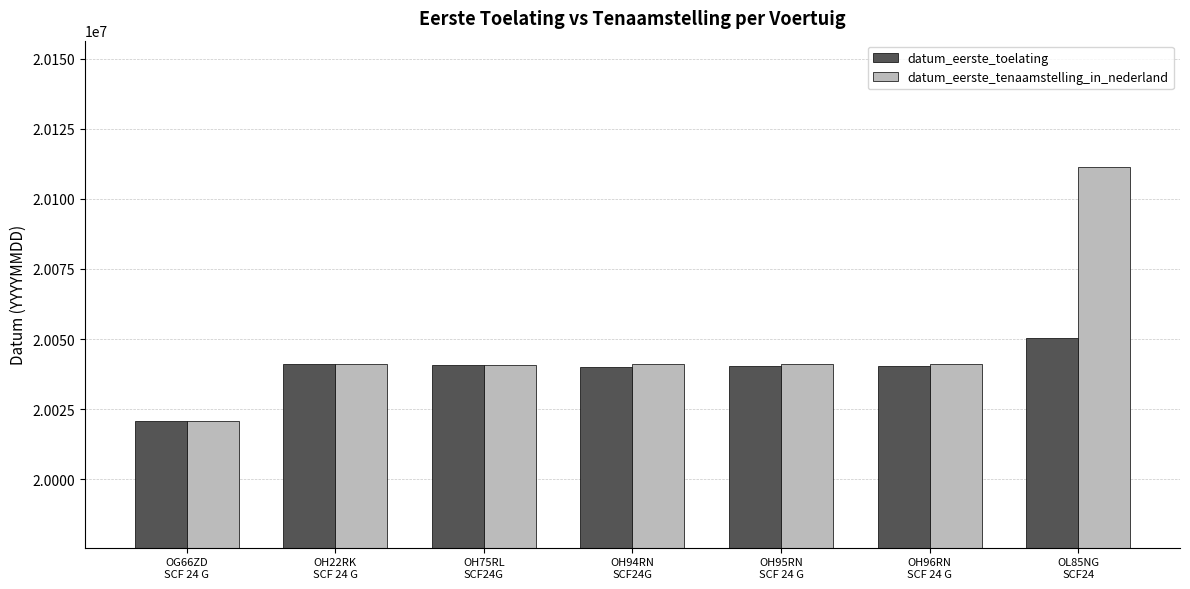

List the series in order of their peak value, highest first.

datum_eerste_tenaamstelling_in_nederland, datum_eerste_toelating